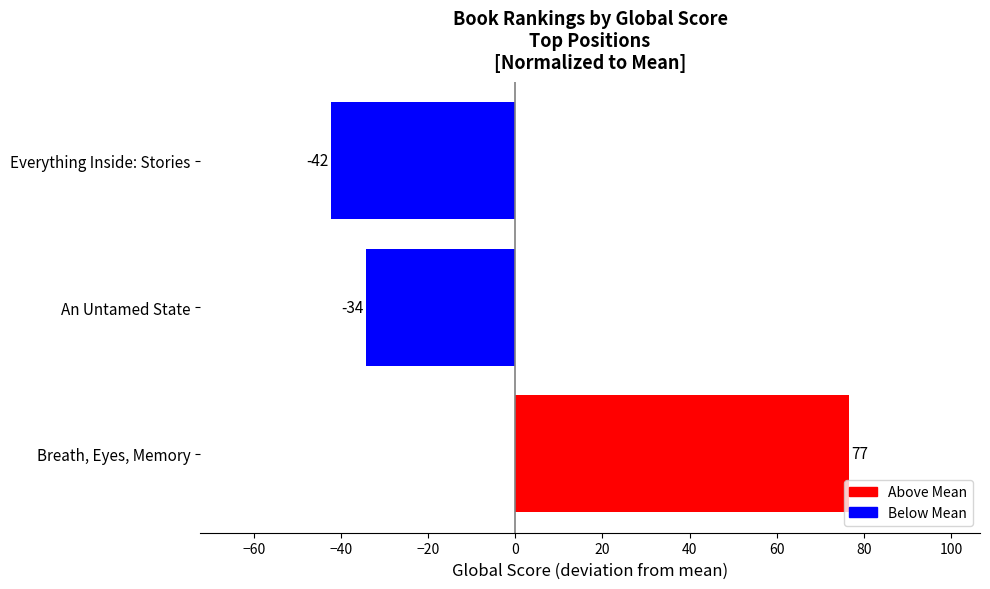

Are the bars horizontal?

Yes